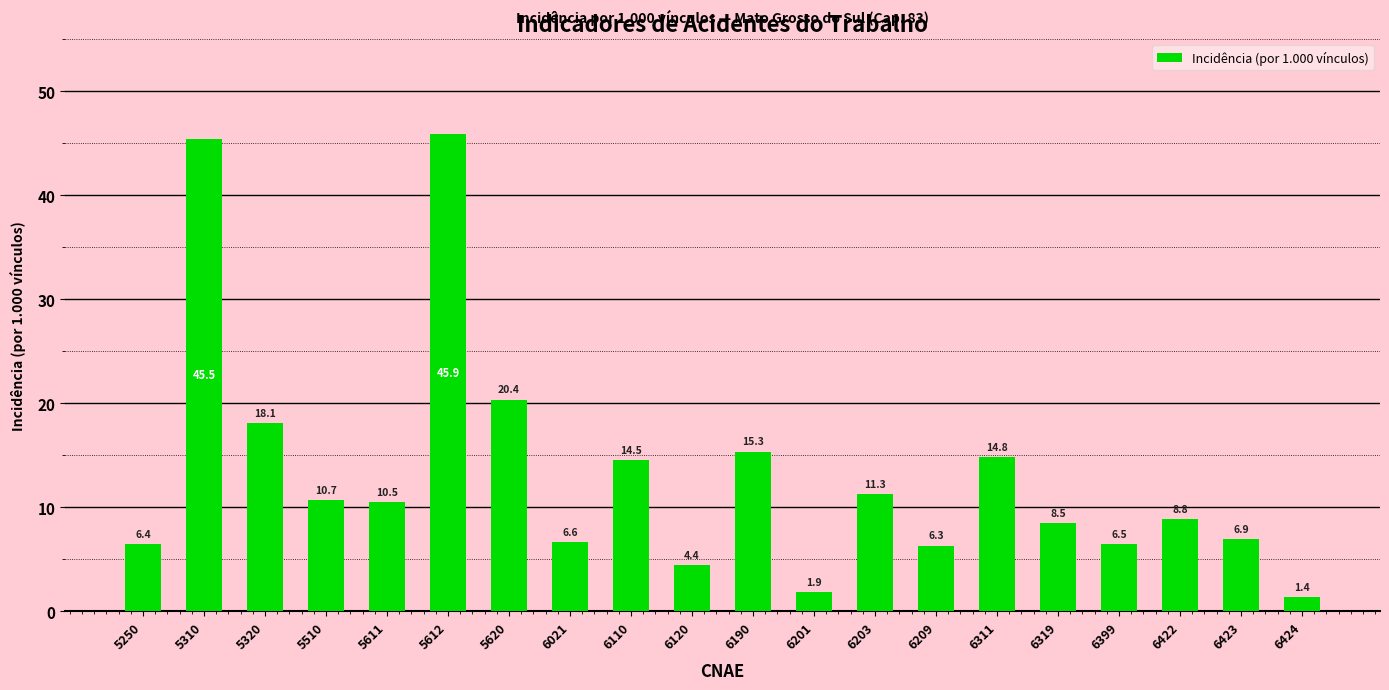

What is the ratio of the value at 5612 to the value at 6422?

5.2